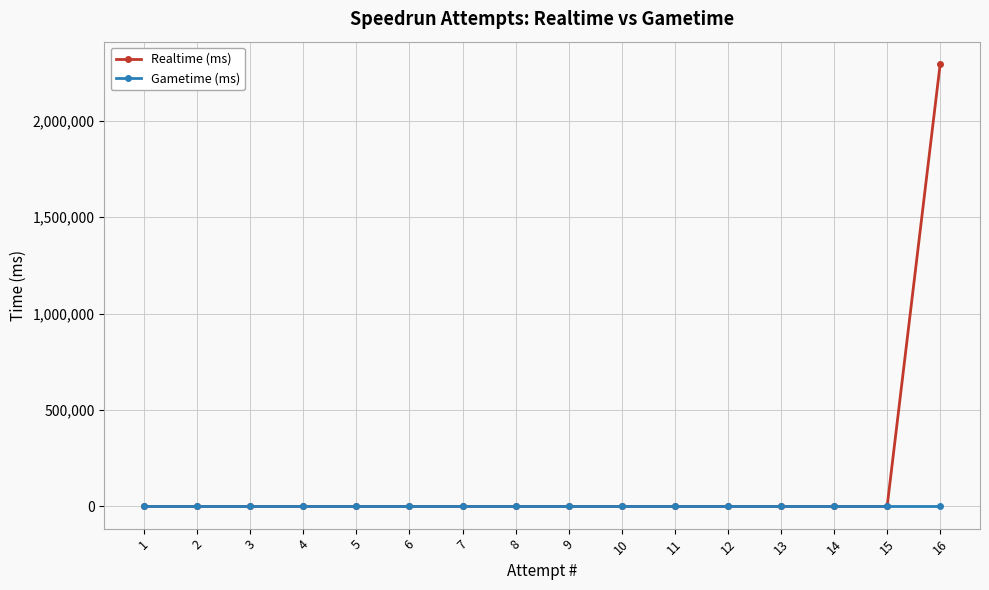

What is the average value of the Realtime (ms) series?

143427